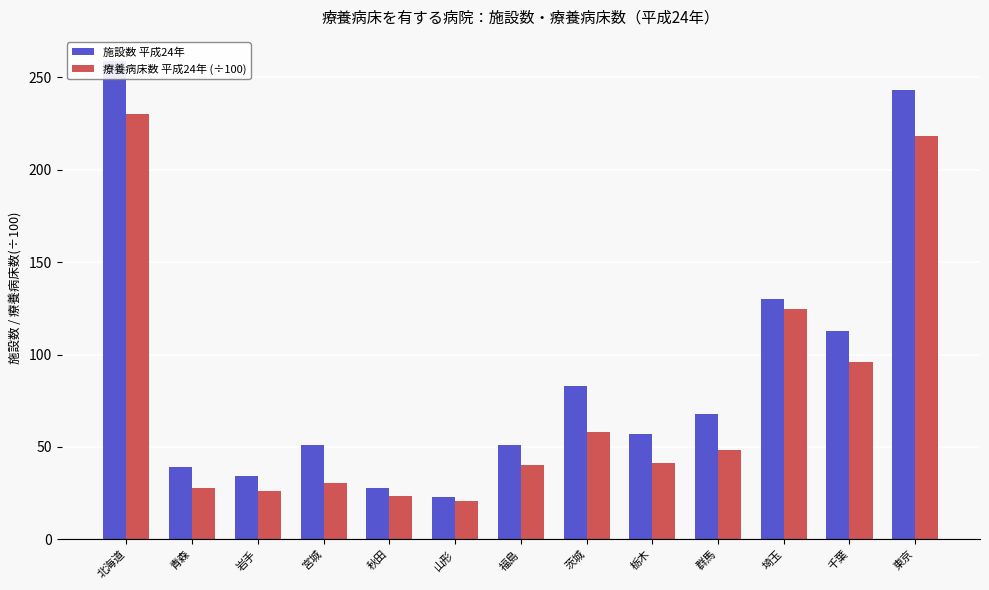

Rank the series by their average value, from highest to lowest.

施設数 平成24年, 療養病床数 平成24年 (÷100)